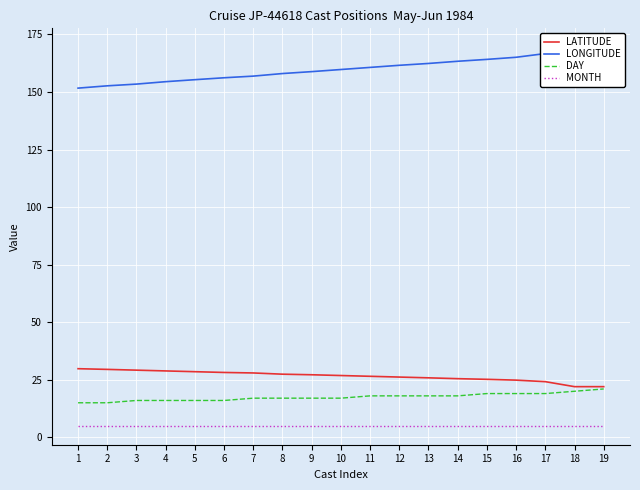

True or false: DAY and LONGITUDE cross at least once.

False